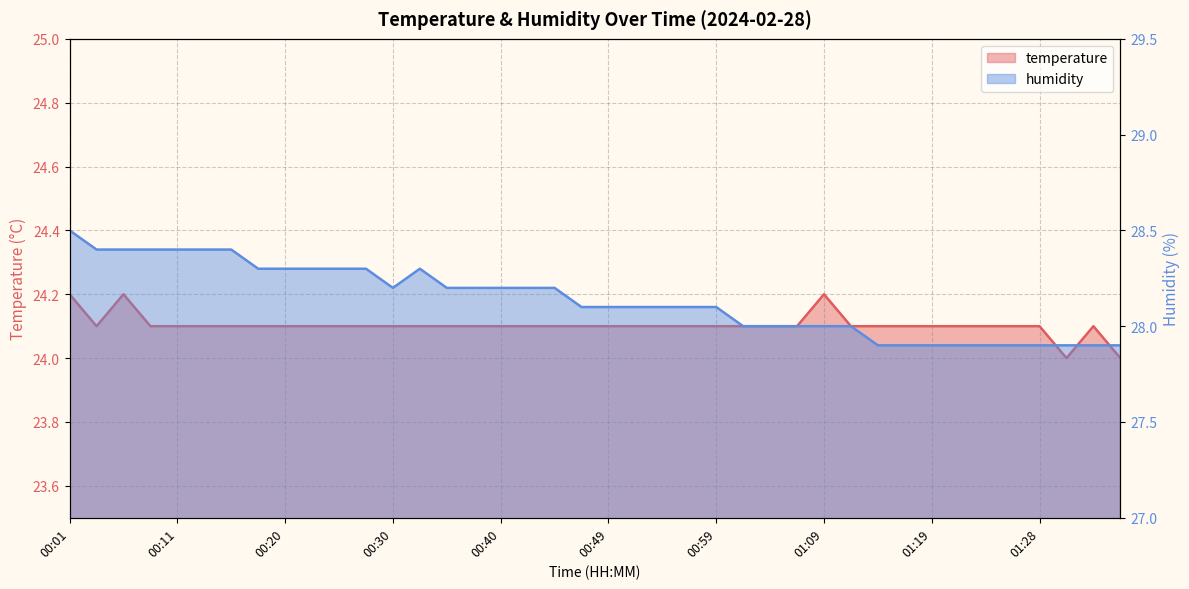

Reading left to right, what are all the values shown in this chart?

temperature: 00:01=24.2	00:03=24.1	00:06=24.2	00:08=24.1	00:11=24.1	00:13=24.1	00:15=24.1	00:18=24.1	00:20=24.1	00:23=24.1	00:25=24.1	00:28=24.1	00:30=24.1	00:32=24.1	00:35=24.1	00:37=24.1	00:40=24.1	00:42=24.1	00:45=24.1	00:47=24.1	00:49=24.1	00:52=24.1	00:54=24.1	00:57=24.1	00:59=24.1	01:02=24.1	01:04=24.1	01:06=24.1	01:09=24.2	01:11=24.1	01:14=24.1	01:16=24.1	01:19=24.1	01:21=24.1	01:23=24.1	01:26=24.1	01:28=24.1	01:31=24.0	01:33=24.1	01:36=24.0
humidity: 00:01=28.5	00:03=28.4	00:06=28.4	00:08=28.4	00:11=28.4	00:13=28.4	00:15=28.4	00:18=28.3	00:20=28.3	00:23=28.3	00:25=28.3	00:28=28.3	00:30=28.2	00:32=28.3	00:35=28.2	00:37=28.2	00:40=28.2	00:42=28.2	00:45=28.2	00:47=28.1	00:49=28.1	00:52=28.1	00:54=28.1	00:57=28.1	00:59=28.1	01:02=28.0	01:04=28.0	01:06=28.0	01:09=28.0	01:11=28.0	01:14=27.9	01:16=27.9	01:19=27.9	01:21=27.9	01:23=27.9	01:26=27.9	01:28=27.9	01:31=27.9	01:33=27.9	01:36=27.9